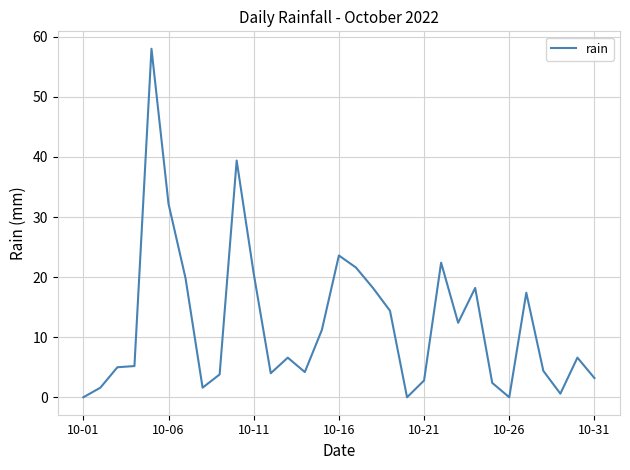

What is the difference between the maximum and minimum values?

58.0